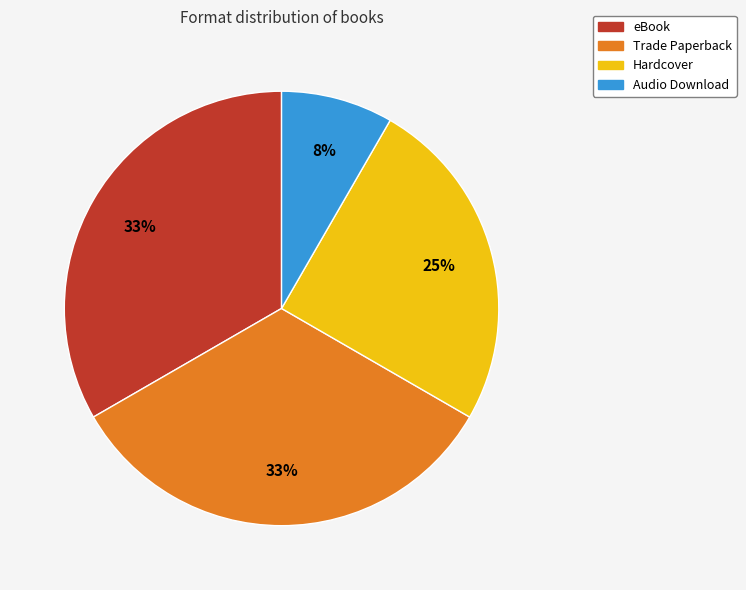

Combined, do Hardcover and eBook account for over 50%?

Yes